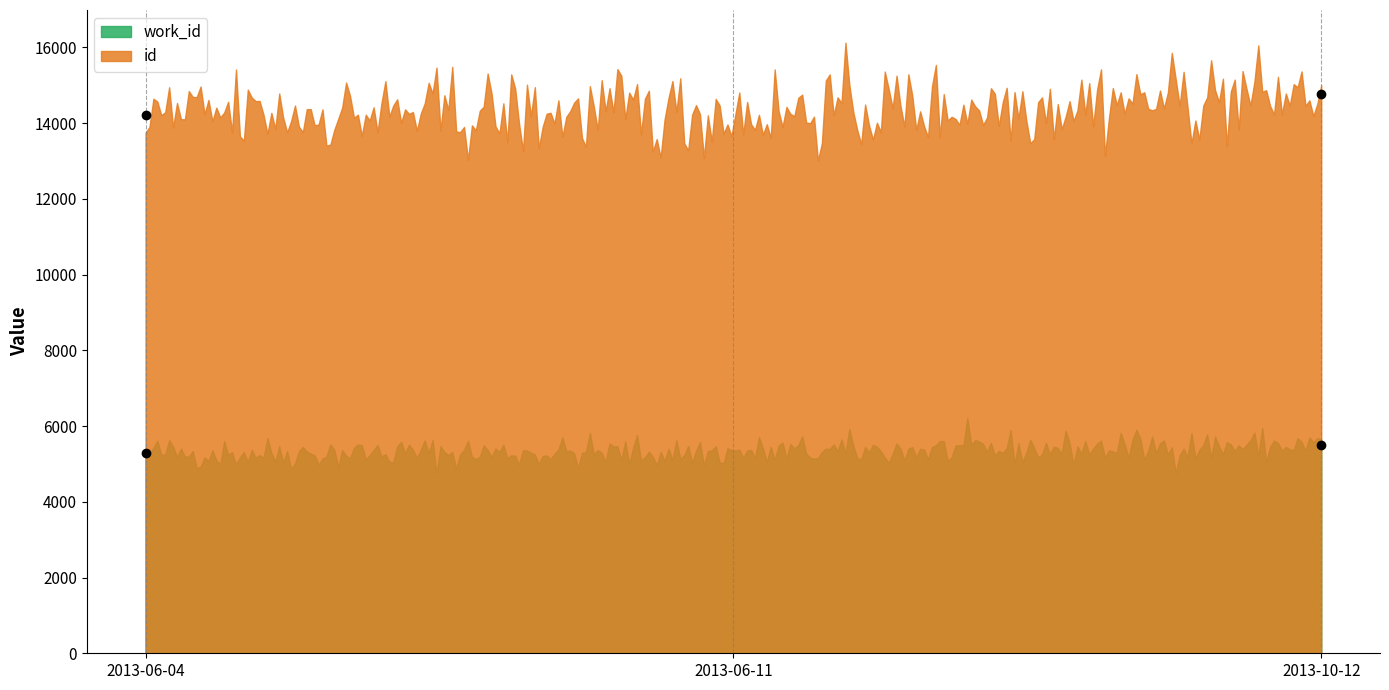

Rank the series by their average value, from lowest to highest.

work_id, id